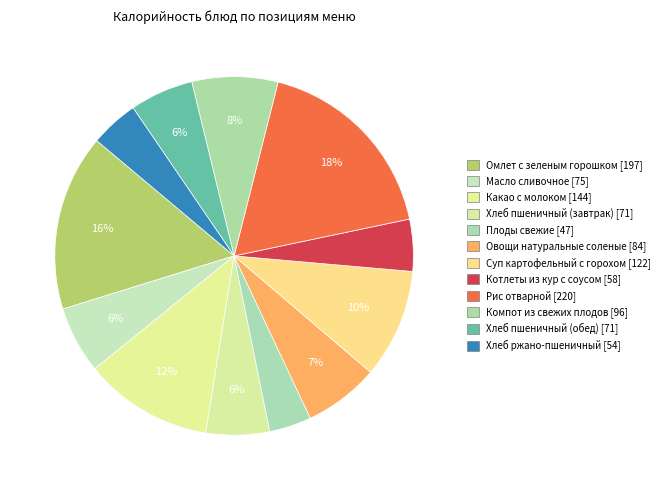

To the nearest percent, what percentage of the pie is Плоды свежие?

4%